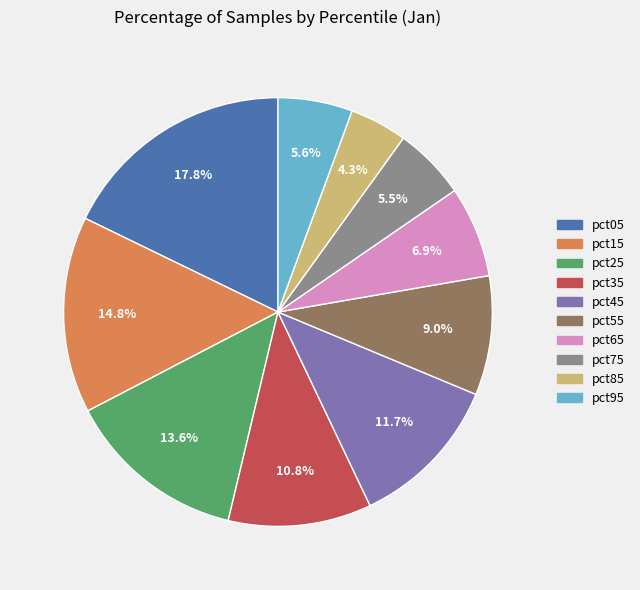

How many slices are in this pie chart?

10